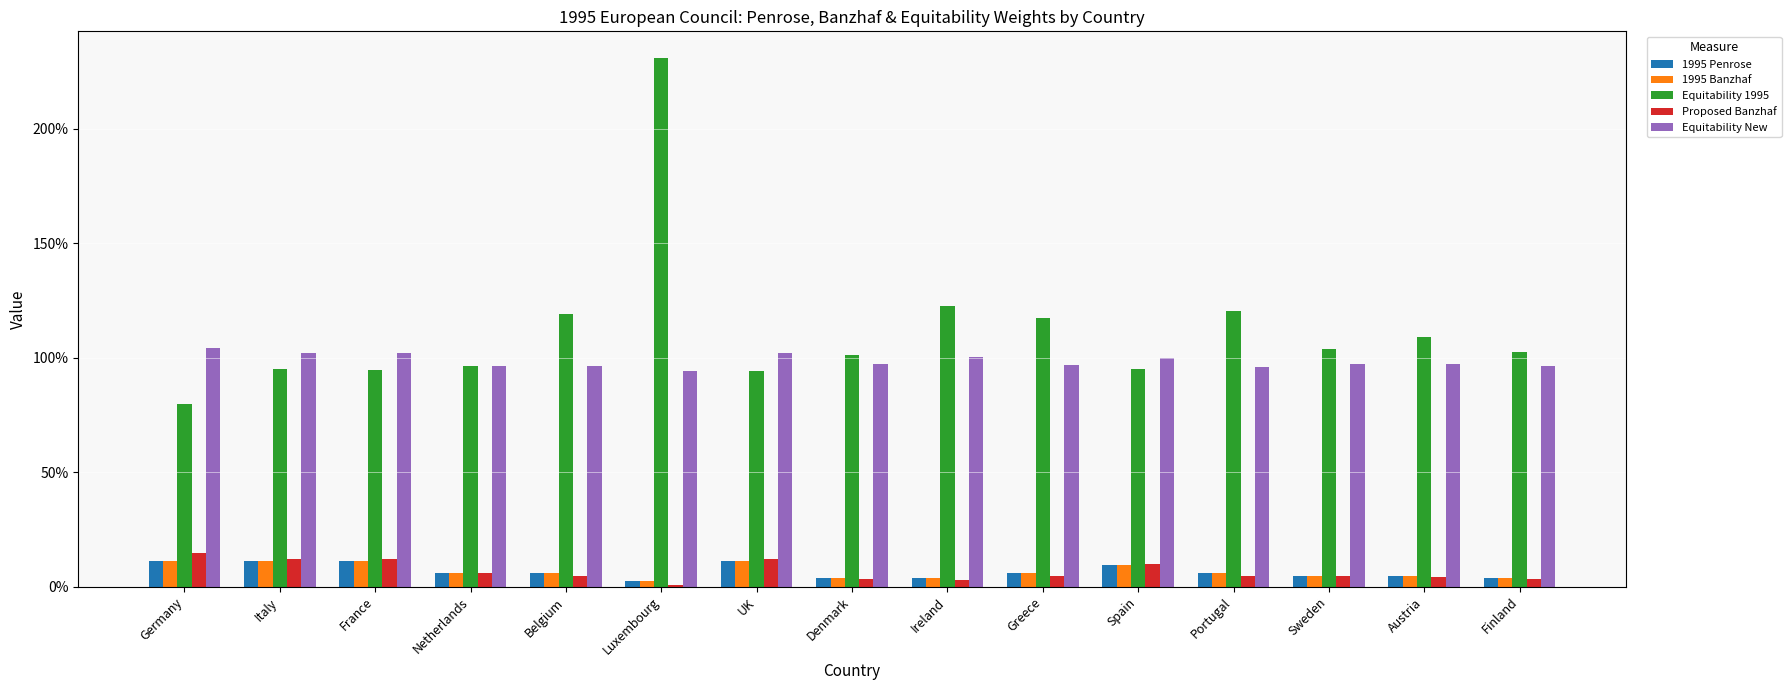

What is the label of the 9th bar from the right?

UK